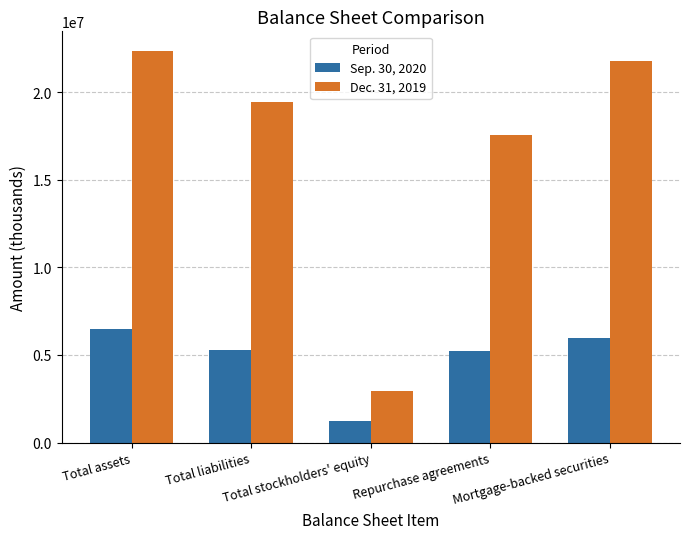

Is it true that Sep. 30, 2020 equals 8661351 at Total liabilities?

False